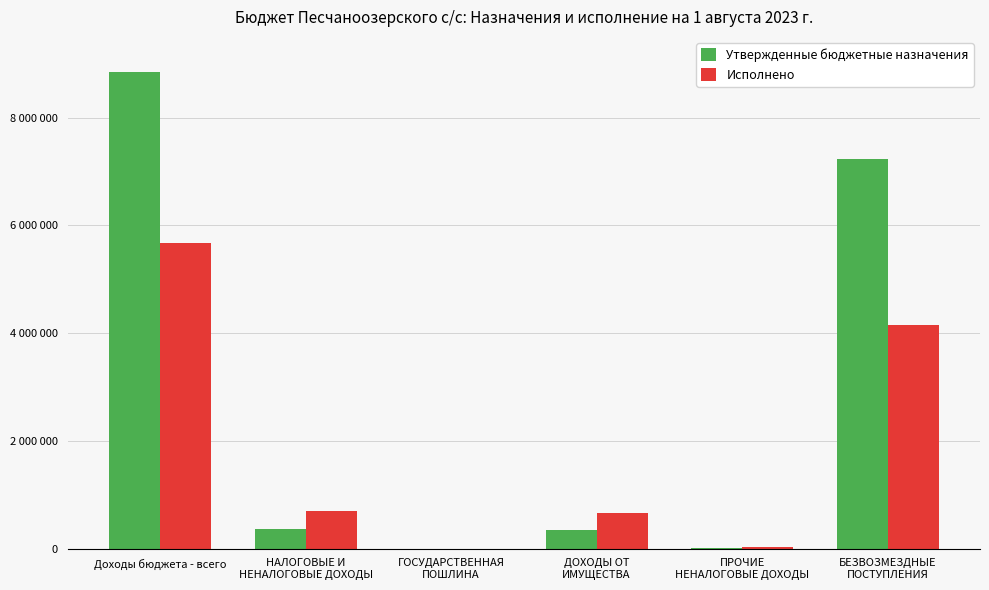

What is the spread (max minus min) of values at ПРОЧИЕ
НЕНАЛОГОВЫЕ ДОХОДЫ?

26900.0